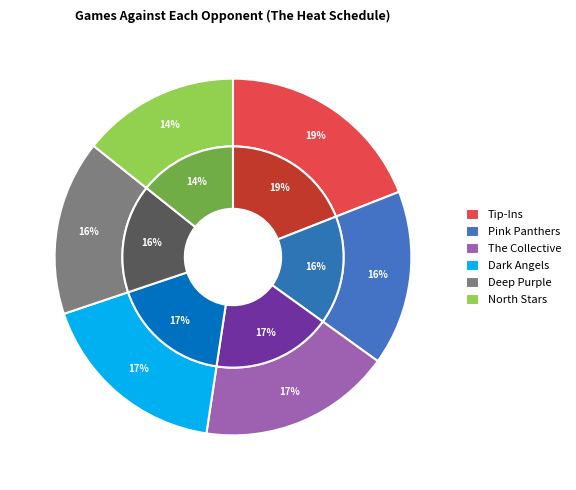

Rank the categories by value from lowest to highest.

North Stars, Pink Panthers, Deep Purple, The Collective, Dark Angels, Tip-Ins